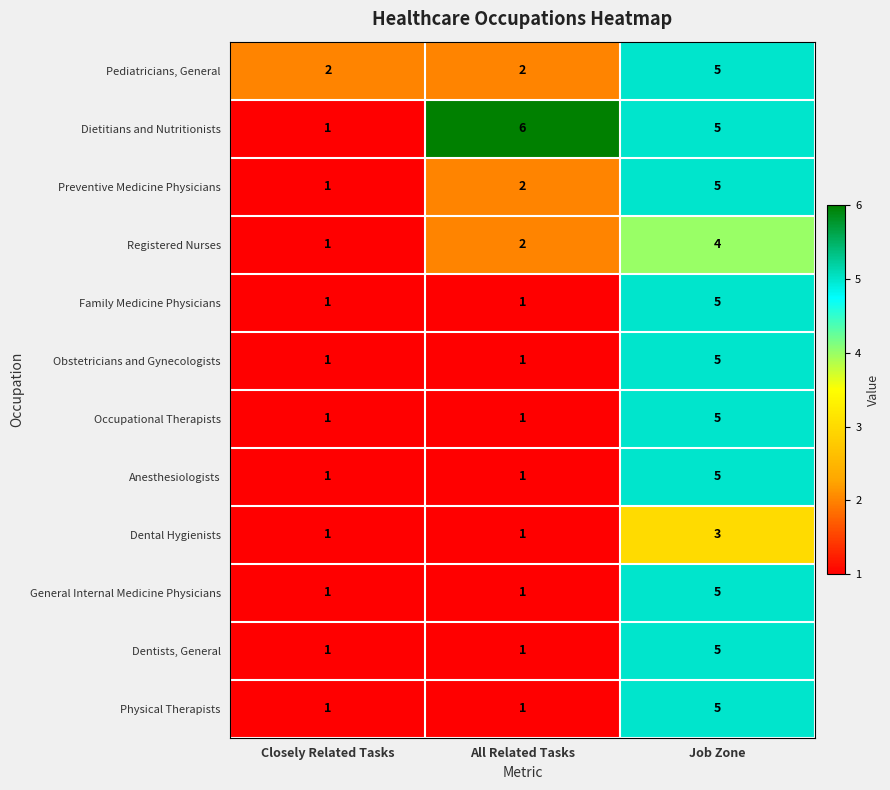

Which category has the highest value in the Anesthesiologists series?

Job Zone